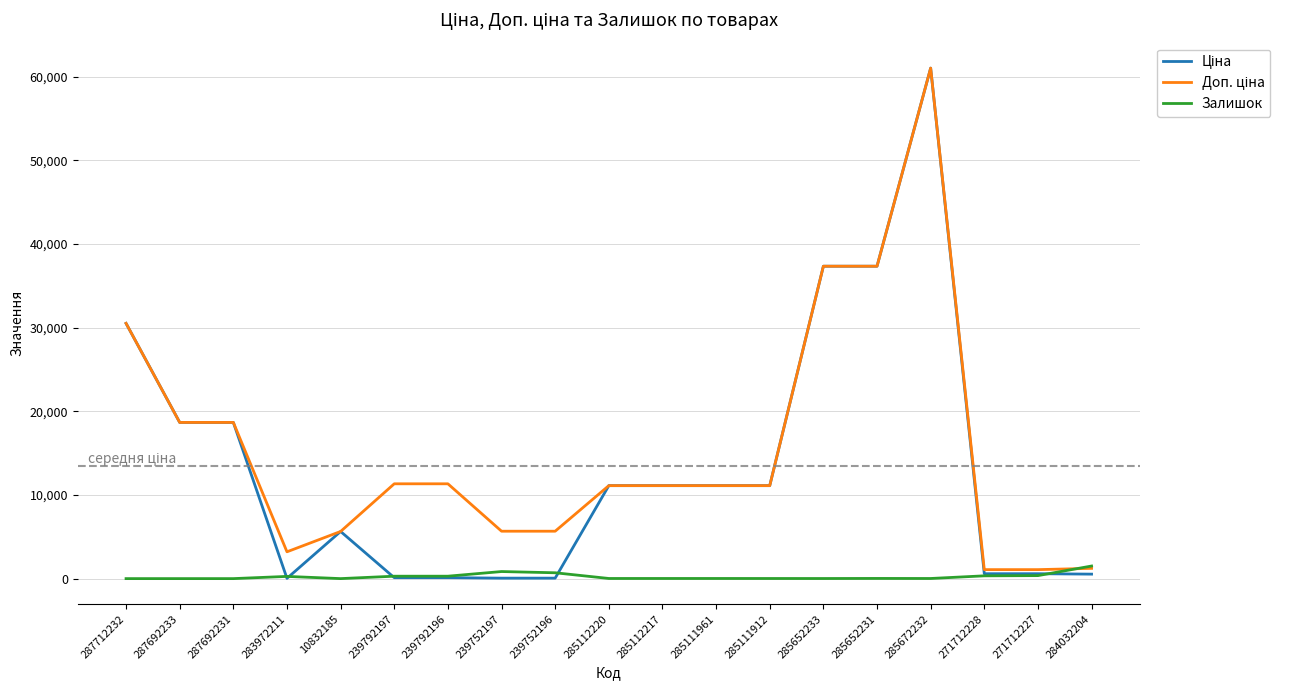

What is the total value across all series at 287692233?

37343.0